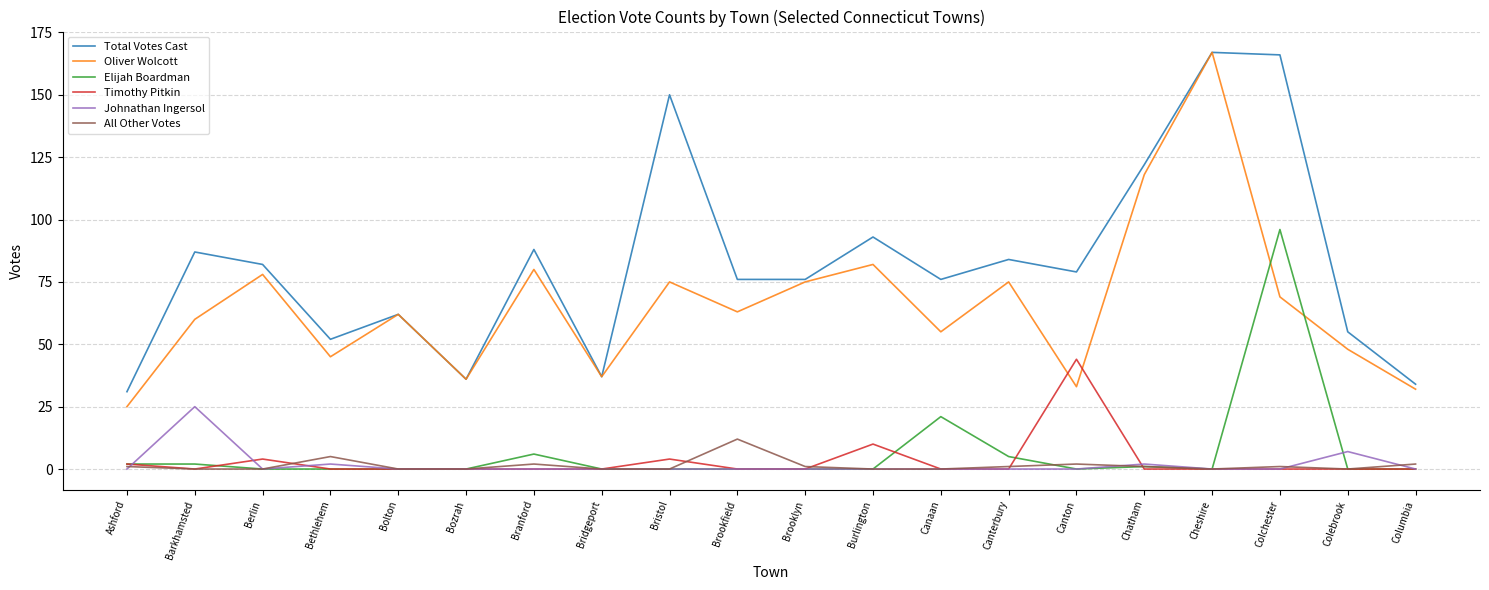

What is the greatest value displayed?

167